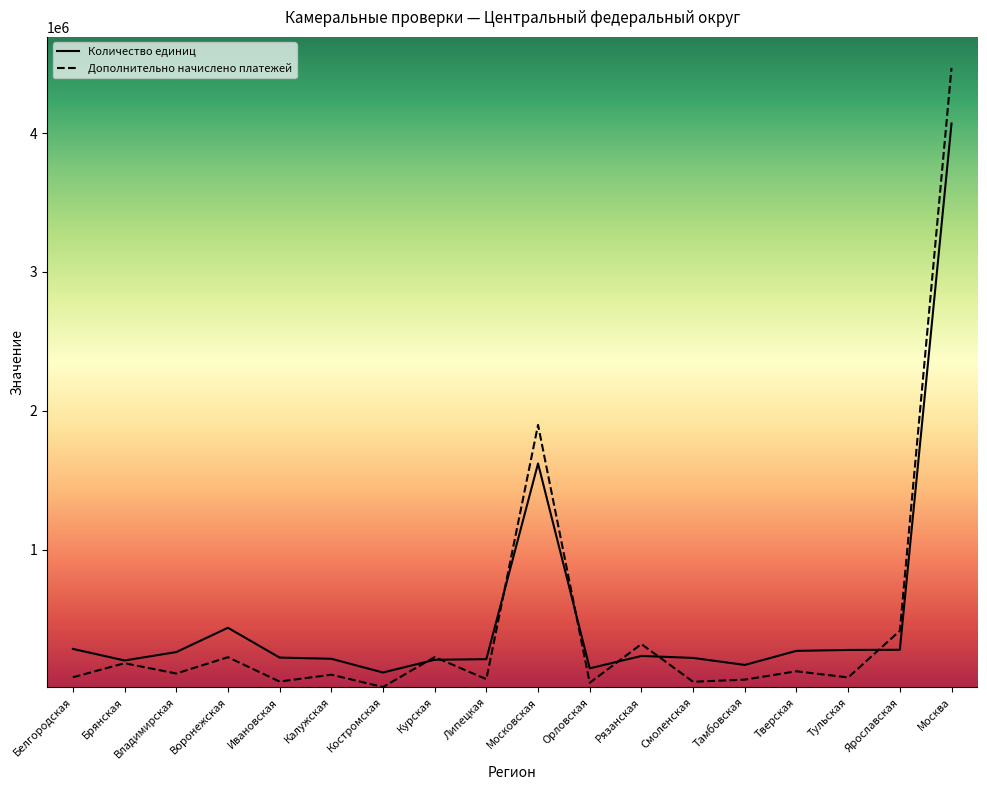

At which category does Дополнительно начислено платежей reach its first local peak?

Брянская